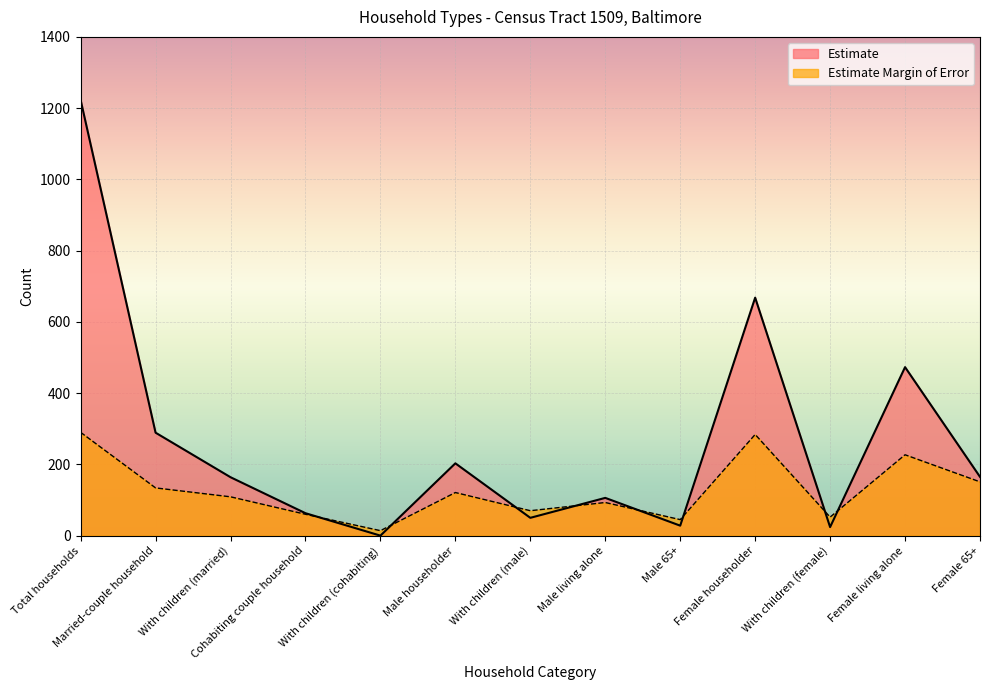

What are all the series names shown in the legend?

Estimate, Estimate Margin of Error